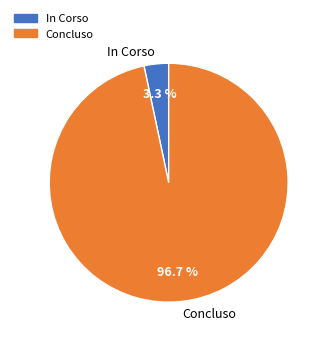

Which category has the smallest portion of the pie?

In Corso